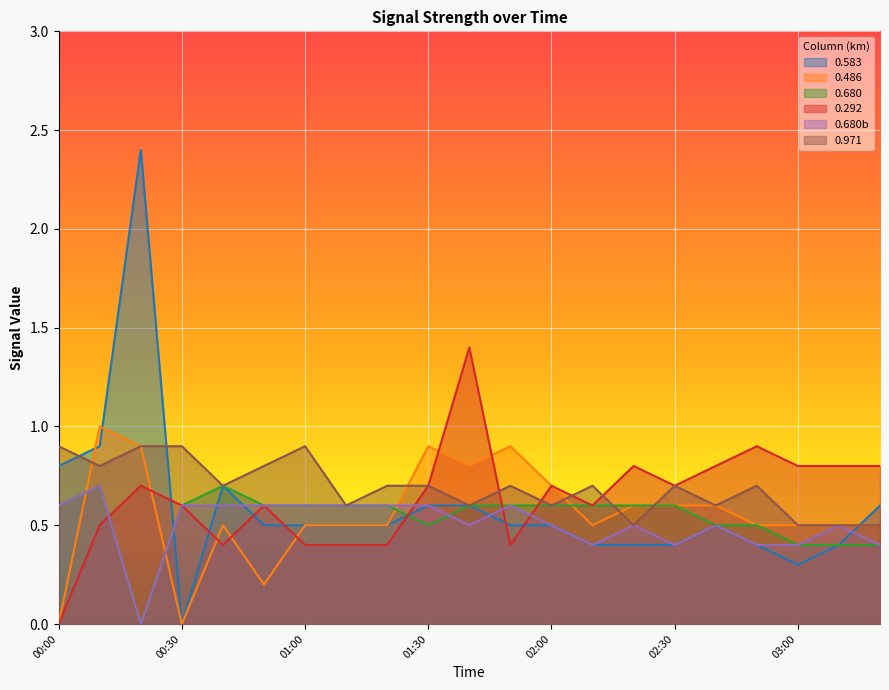

What are all the series names shown in the legend?

0.583, 0.486, 0.680, 0.292, 0.680b, 0.971